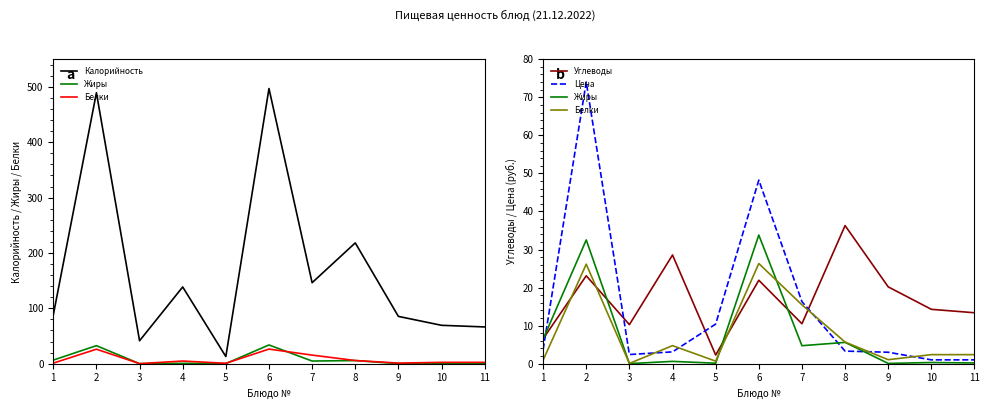

Which series has the largest range (max minus min)?

Калорийность